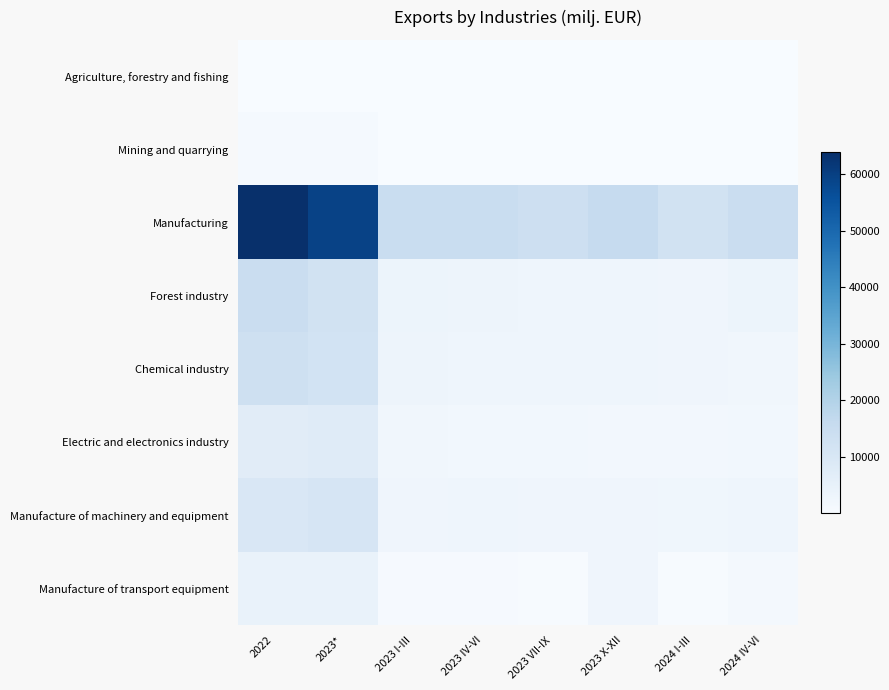

Which series has the widest spread of values?

Manufacturing